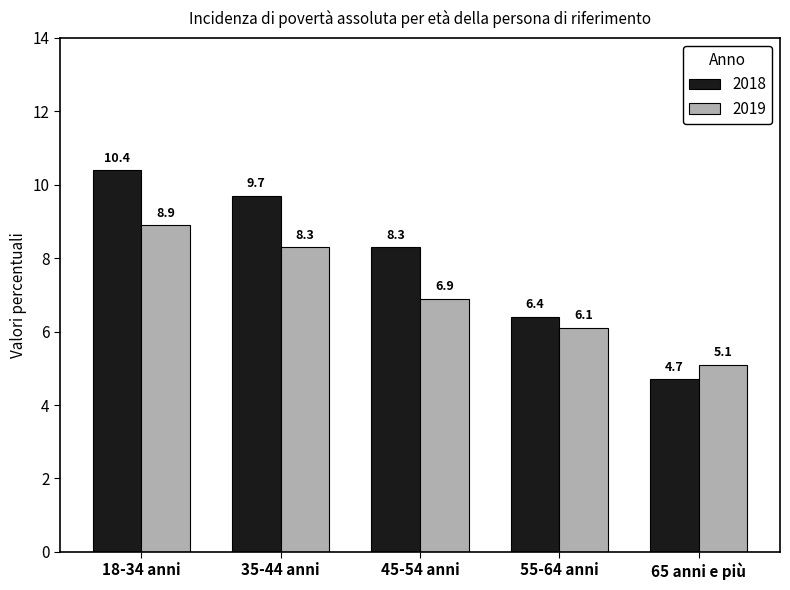

Rank the series by their average value, from lowest to highest.

2019, 2018